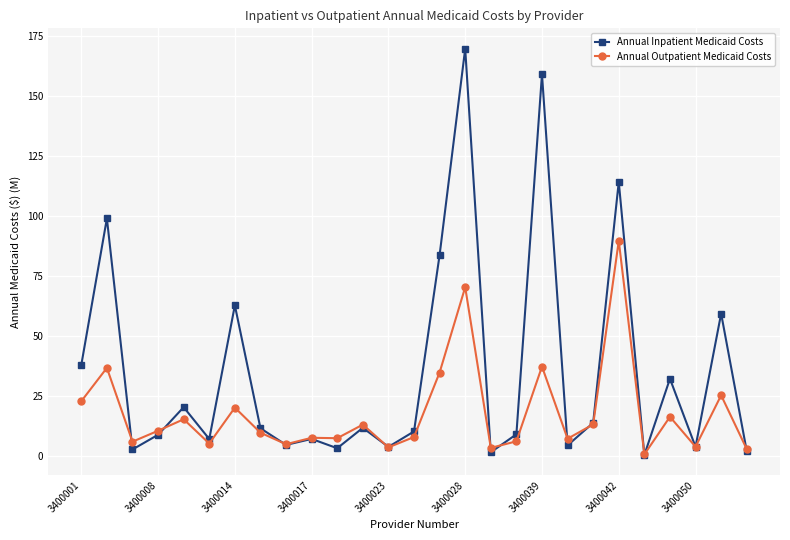

Which series has the largest range (max minus min)?

Annual Inpatient Medicaid Costs